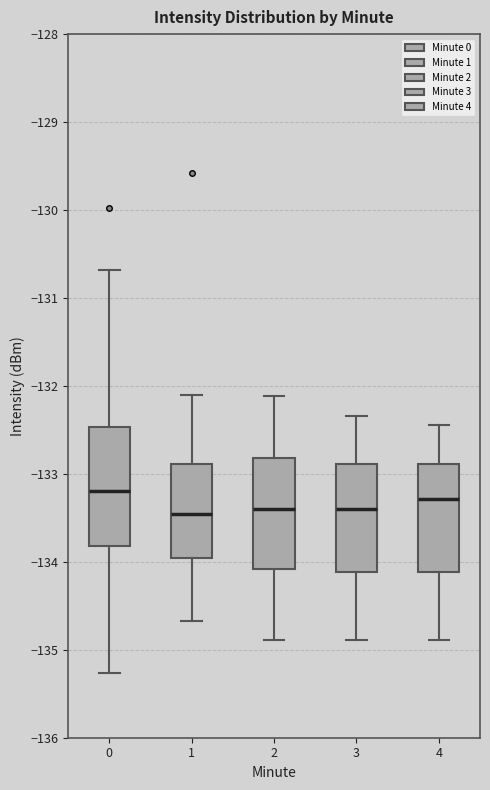

Where does the upper whisker of the box at x = 3 end on the y-axis? The values are not printed on the chart, so give them approximately, as read against the axis.

-132.3